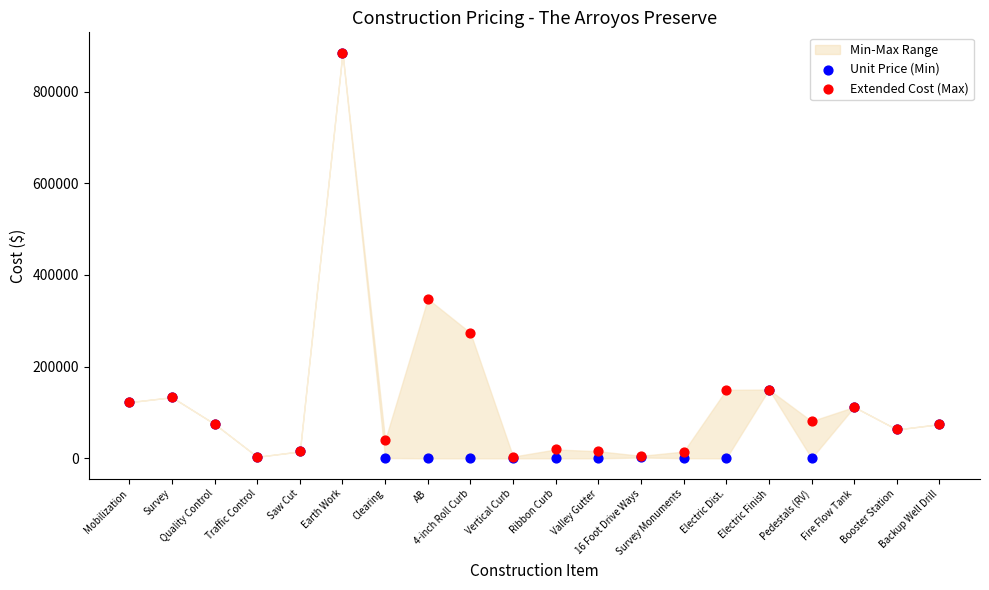

In the Extended Cost (Max) series, what Y value is closest to 444187?

347963.0